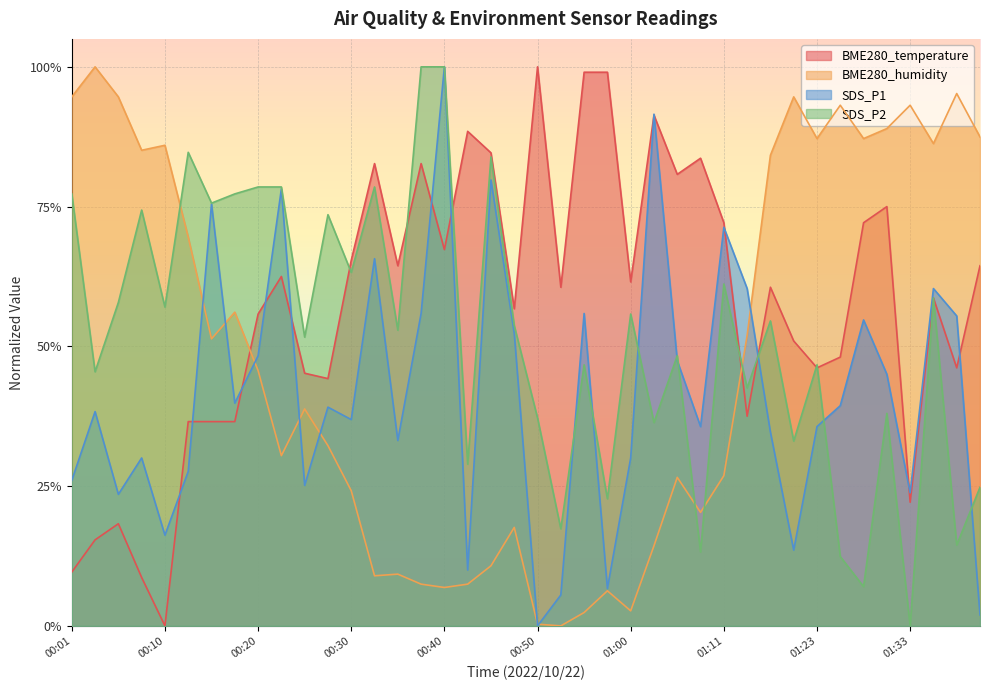

Reading left to right, what are all the values shown in this chart?

BME280_temperature: 00:01=0.1	00:03=0.2	00:05=0.2	00:08=0.1	00:10=0.0	00:13=0.4	00:15=0.4	00:18=0.4	00:20=0.6	00:23=0.6	00:25=0.5	00:28=0.4	00:30=0.7	00:33=0.8	00:35=0.6	00:37=0.8	00:40=0.7	00:43=0.9	00:45=0.8	00:48=0.6	00:50=1.0	00:53=0.6	00:55=1.0	00:58=1.0	01:00=0.6	01:03=0.9	01:05=0.8	01:08=0.8	01:11=0.7	01:14=0.4	01:17=0.6	01:20=0.5	01:23=0.5	01:25=0.5	01:28=0.7	01:30=0.7	01:33=0.2	01:35=0.6	01:38=0.5	01:41=0.6
BME280_humidity: 00:01=0.9	00:03=1.0	00:05=0.9	00:08=0.9	00:10=0.9	00:13=0.7	00:15=0.5	00:18=0.6	00:20=0.5	00:23=0.3	00:25=0.4	00:28=0.3	00:30=0.2	00:33=0.1	00:35=0.1	00:37=0.1	00:40=0.1	00:43=0.1	00:45=0.1	00:48=0.2	00:50=0.0	00:53=0.0	00:55=0.0	00:58=0.1	01:00=0.0	01:03=0.1	01:05=0.3	01:08=0.2	01:11=0.3	01:14=0.5	01:17=0.8	01:20=0.9	01:23=0.9	01:25=0.9	01:28=0.9	01:30=0.9	01:33=0.9	01:35=0.9	01:38=1.0	01:41=0.9
SDS_P1: 00:01=0.3	00:03=0.4	00:05=0.2	00:08=0.3	00:10=0.2	00:13=0.3	00:15=0.8	00:18=0.4	00:20=0.5	00:23=0.8	00:25=0.3	00:28=0.4	00:30=0.4	00:33=0.7	00:35=0.3	00:37=0.6	00:40=1.0	00:43=0.1	00:45=0.8	00:48=0.5	00:50=0.0	00:53=0.1	00:55=0.6	00:58=0.1	01:00=0.3	01:03=0.9	01:05=0.5	01:08=0.4	01:11=0.7	01:14=0.6	01:17=0.3	01:20=0.1	01:23=0.4	01:25=0.4	01:28=0.5	01:30=0.5	01:33=0.2	01:35=0.6	01:38=0.6	01:41=0.0
SDS_P2: 00:01=0.8	00:03=0.5	00:05=0.6	00:08=0.7	00:10=0.6	00:13=0.8	00:15=0.8	00:18=0.8	00:20=0.8	00:23=0.8	00:25=0.5	00:28=0.7	00:30=0.6	00:33=0.8	00:35=0.5	00:37=1.0	00:40=1.0	00:43=0.3	00:45=0.8	00:48=0.5	00:50=0.4	00:53=0.2	00:55=0.5	00:58=0.2	01:00=0.6	01:03=0.4	01:05=0.5	01:08=0.1	01:11=0.6	01:14=0.4	01:17=0.5	01:20=0.3	01:23=0.5	01:25=0.1	01:28=0.1	01:30=0.4	01:33=0.0	01:35=0.6	01:38=0.1	01:41=0.2